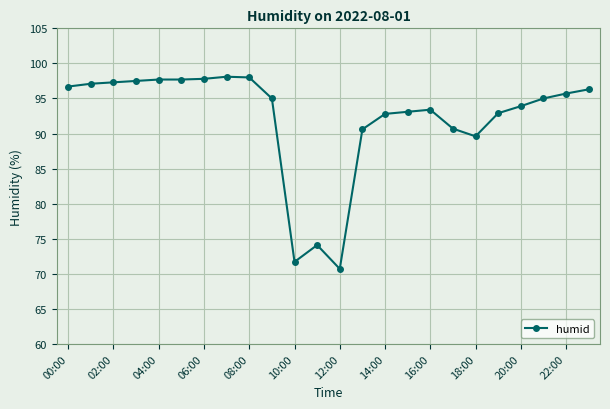

How many lines are shown in the chart?

1